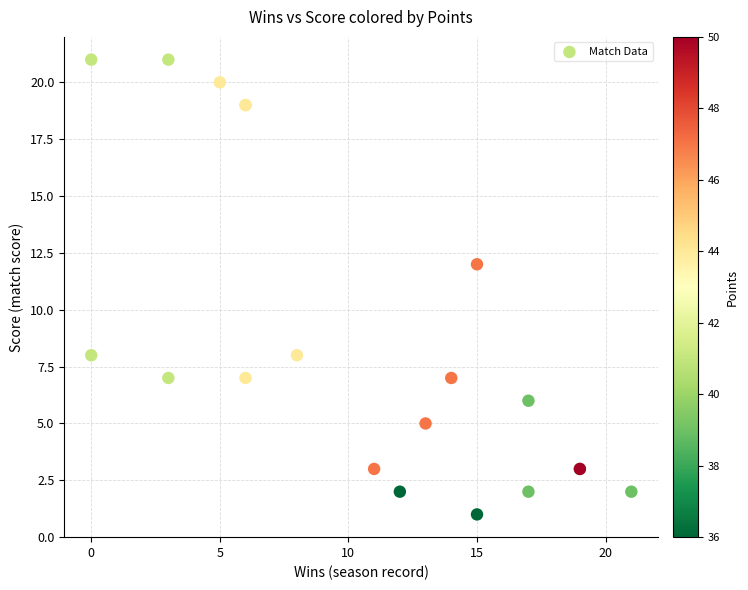

What Y value in the scatter plot is closest to 11?

12